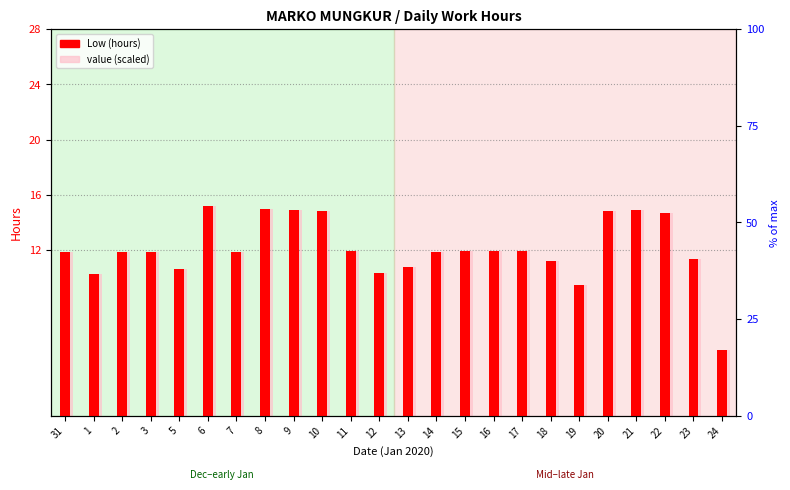

Which category has the highest value across all series?

6